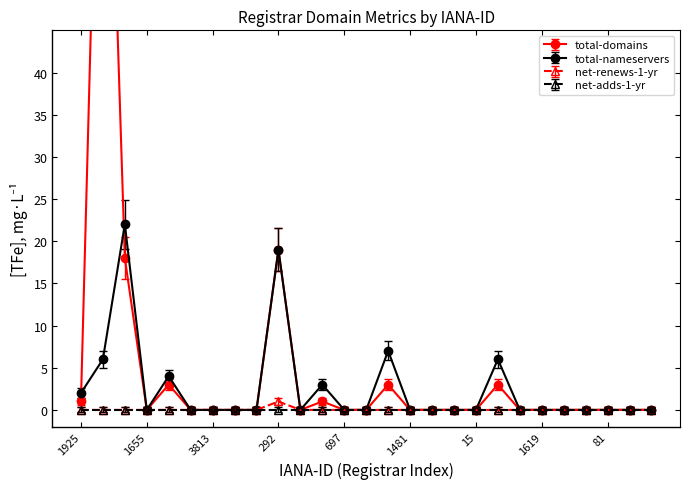

Is the value of total-domains at 1494 greater than the value of net-renews-1-yr at 292?

No